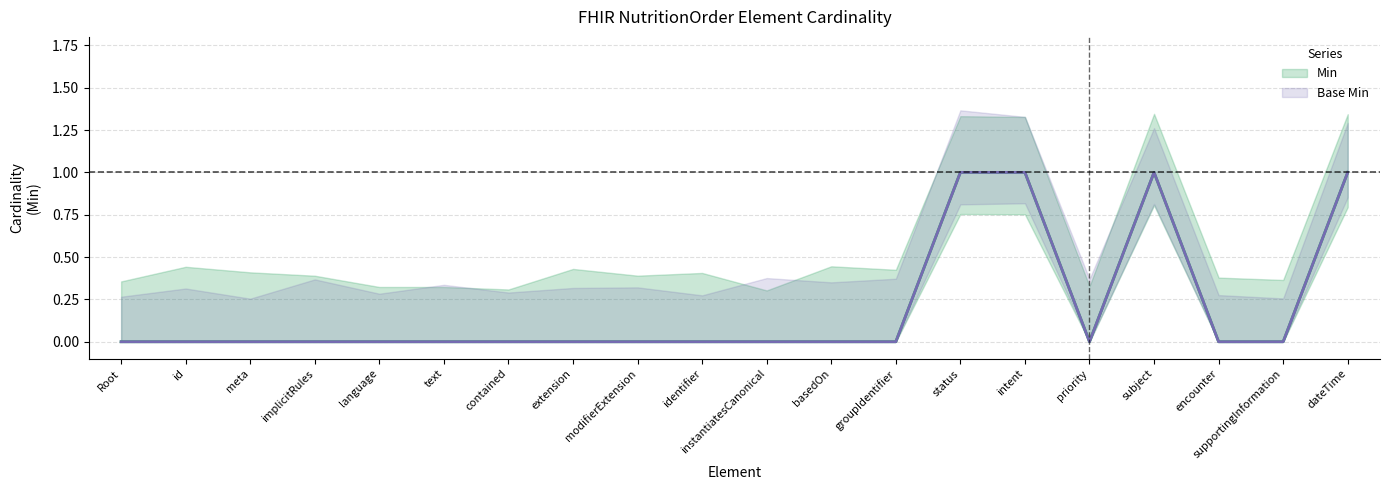

What is the difference between the maximum and minimum values in the Base Min series?

1